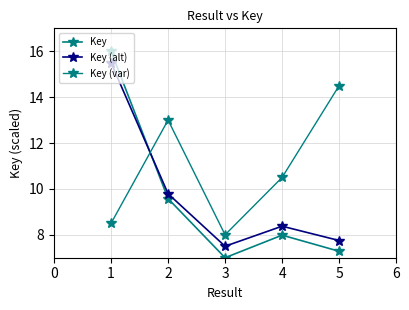

How many categories are shown in the chart?

5